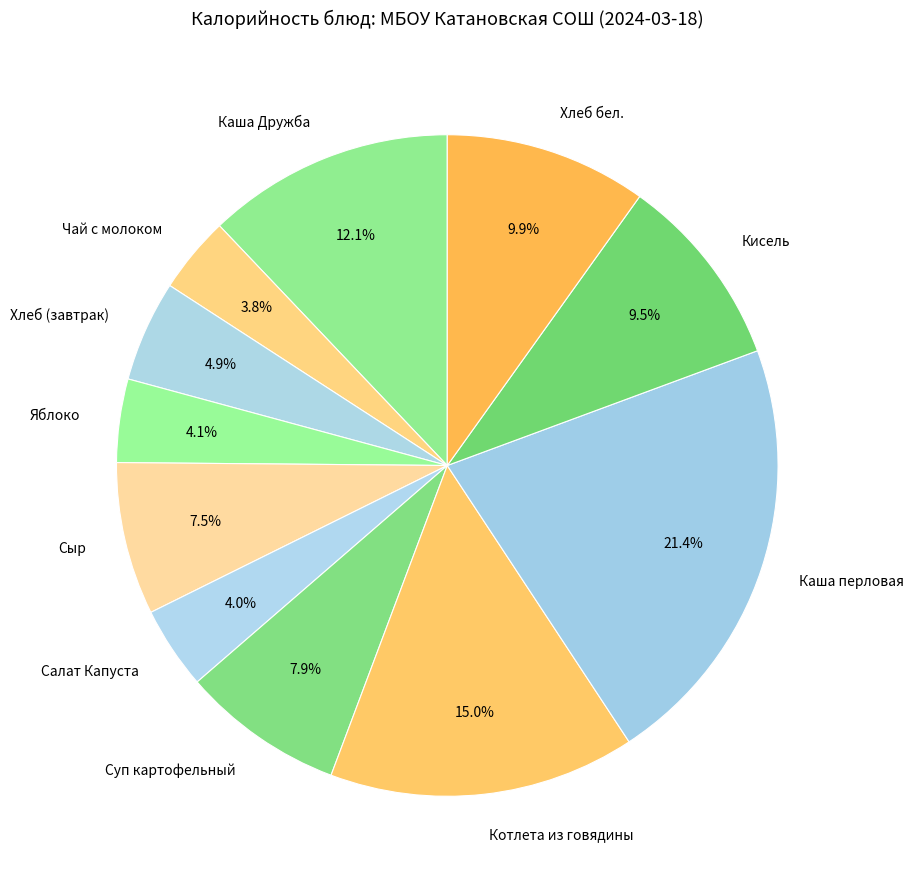

Which category has the biggest portion of the pie?

Каша перловая